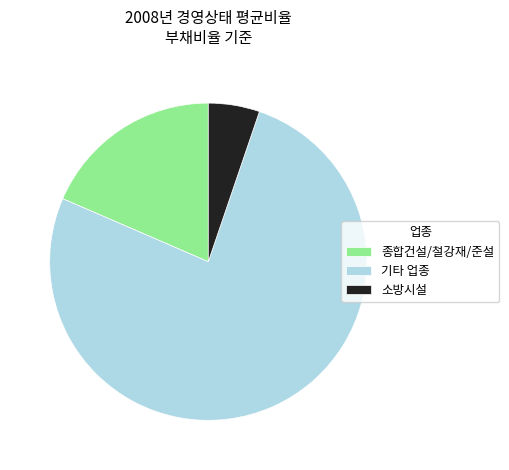

How many slices are in this pie chart?

3